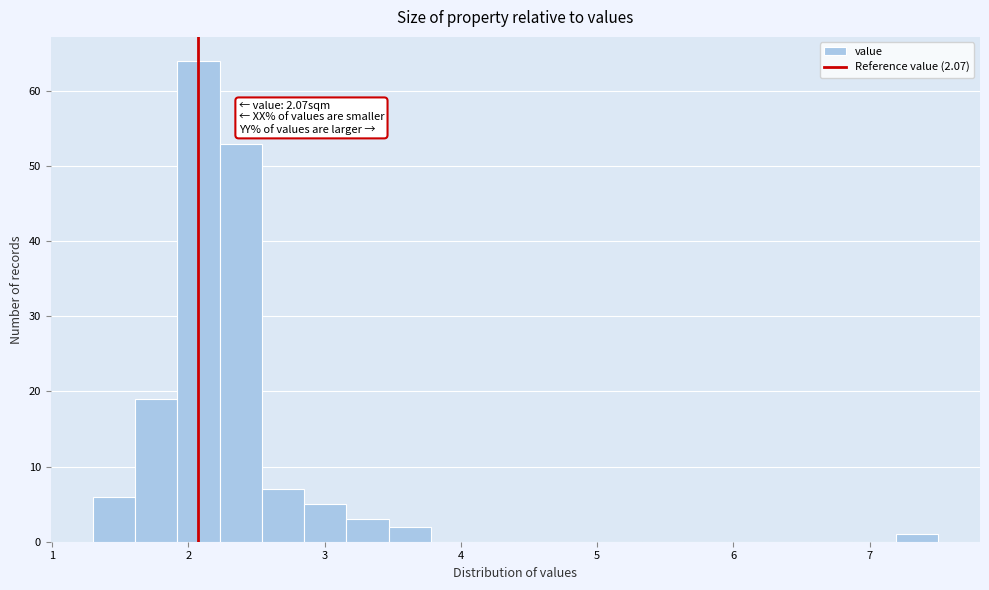

Around what value on the x-axis is the tallest bar? Give the approximate position of its centre, as read against the axis.

2.1